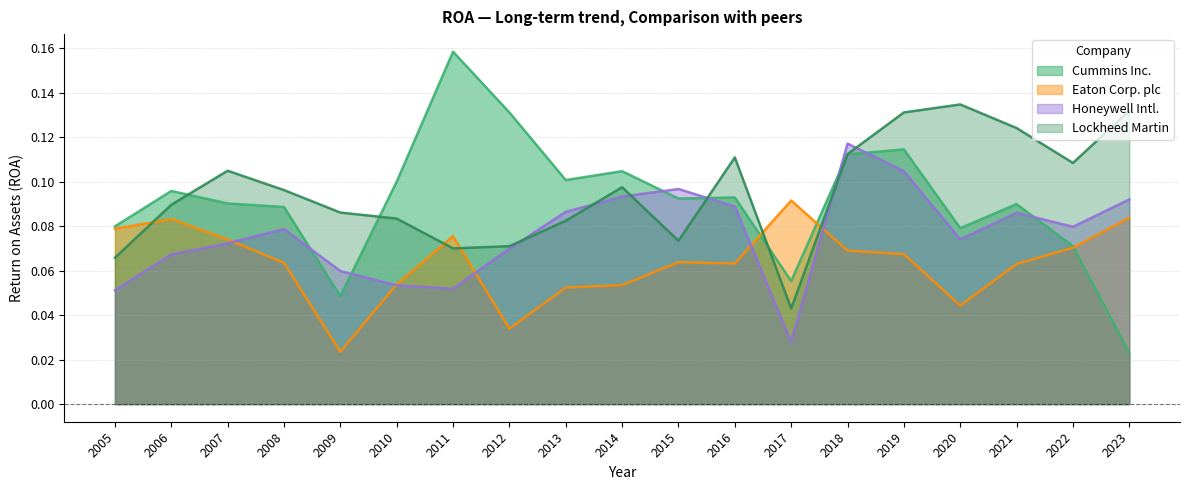

Which series changed the most between 2013 and 2023?

Cummins Inc.